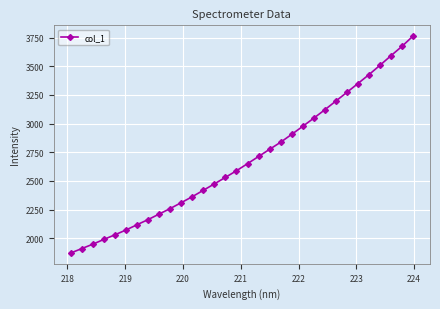

What is the value of the 10th point from the left?

2258.7